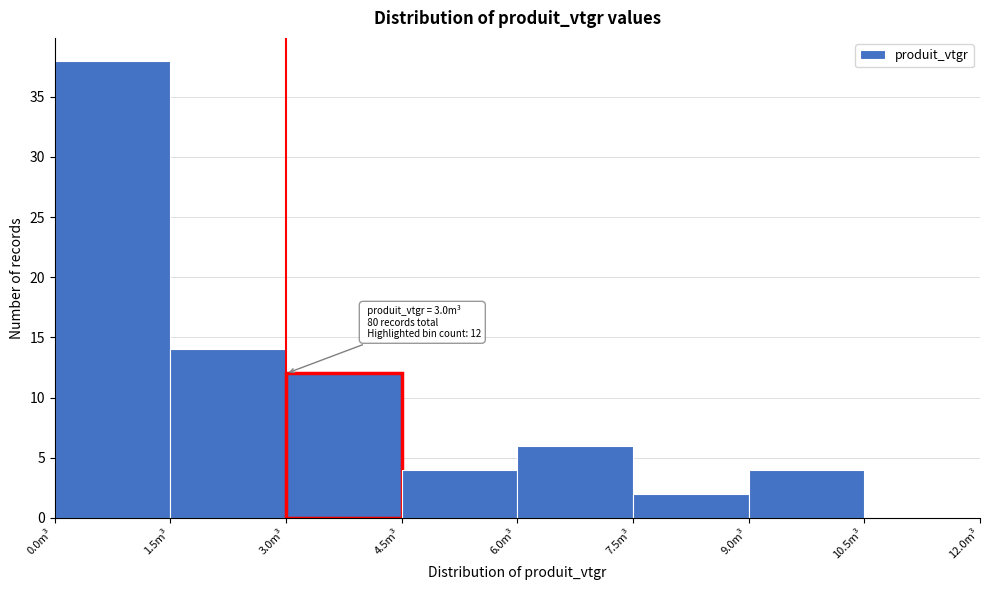

Over which range of the x-axis is the bar tallest?

0.0 to 1.5